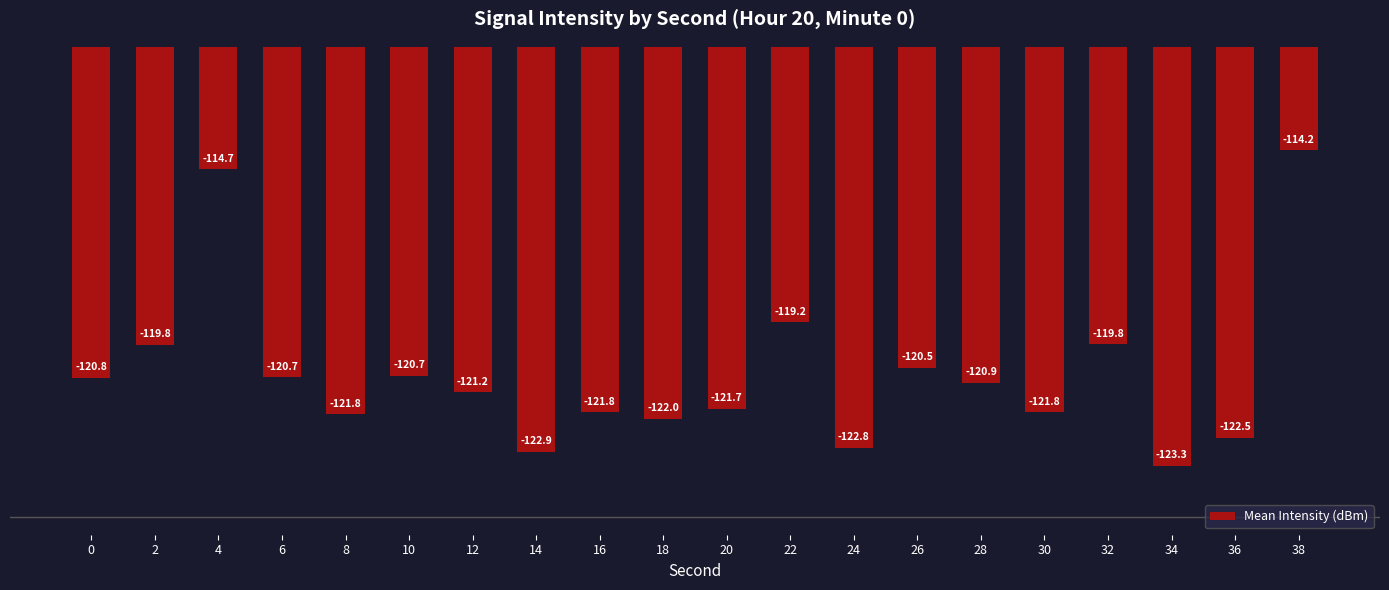

Which label corresponds to the largest value in the chart?

38